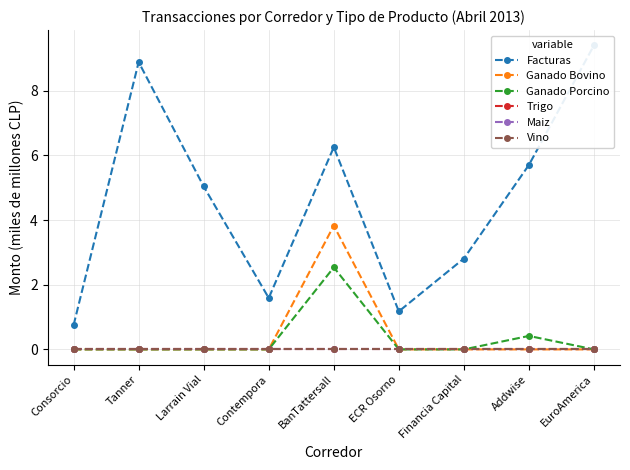

Where is the first local maximum for Facturas?

Tanner